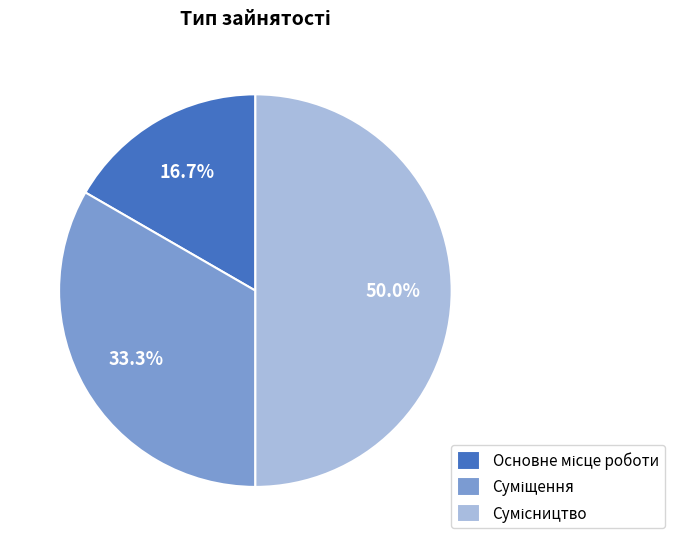

Does Суміщення account for over 50% of the chart?

No